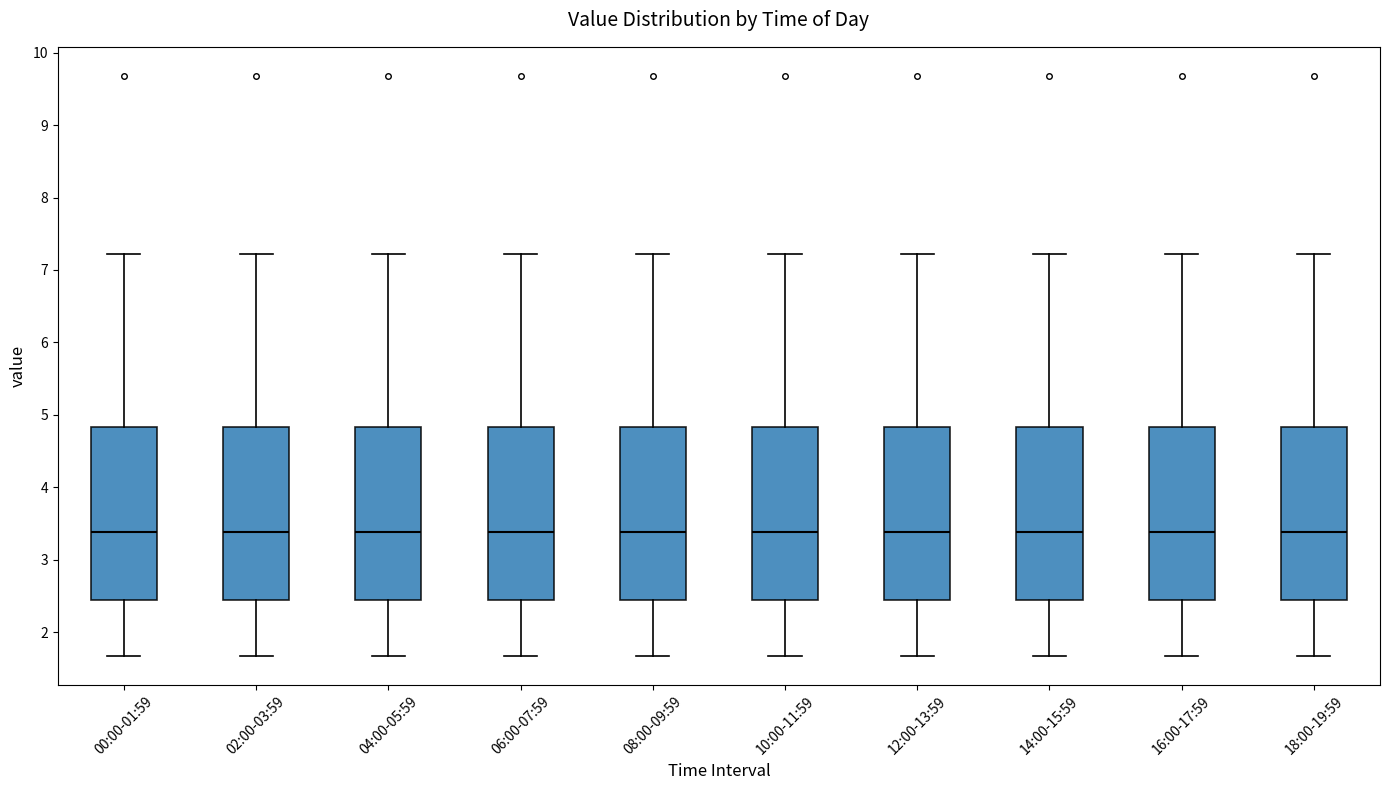

Where does the median line of the box for 16:00-17:59 sit on the y-axis? The values are not printed on the chart, so give them approximately, as read against the axis.

3.4